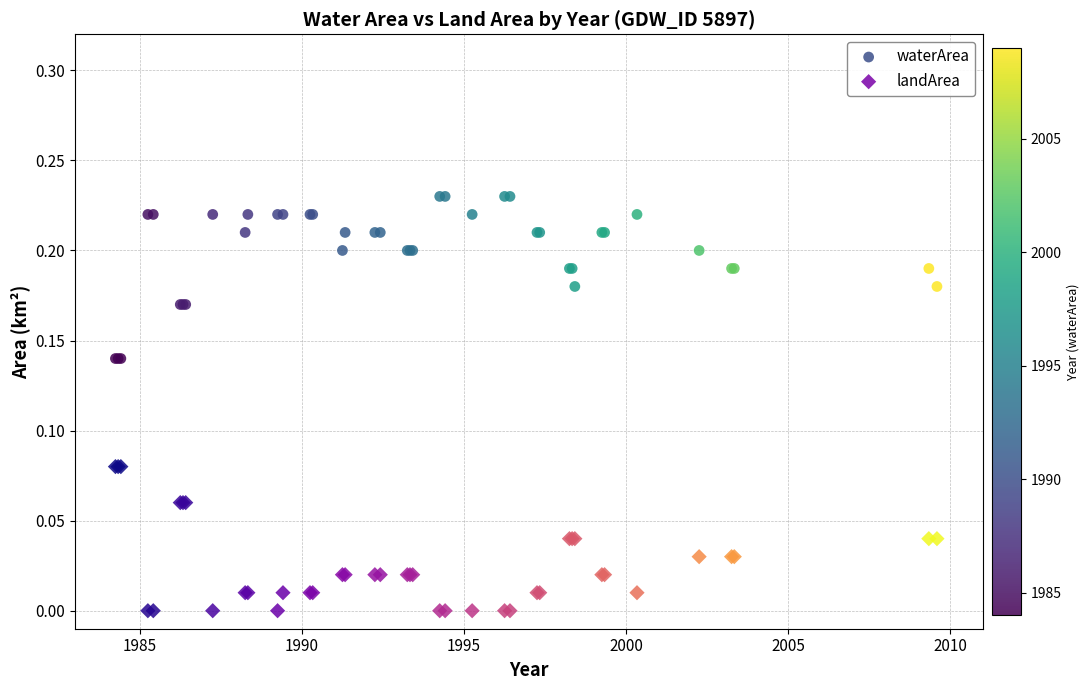

What is the X range (max minus min) for the scatter plot?

25.3